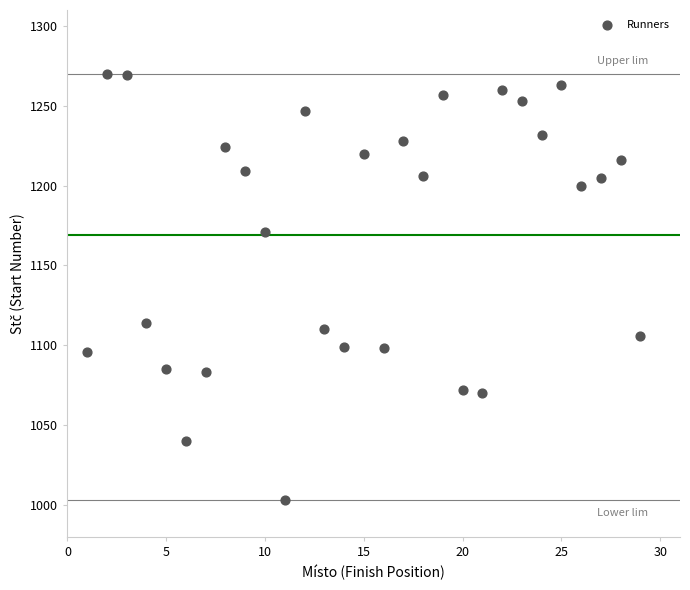

What is the range of Y values (max minus min)?

267